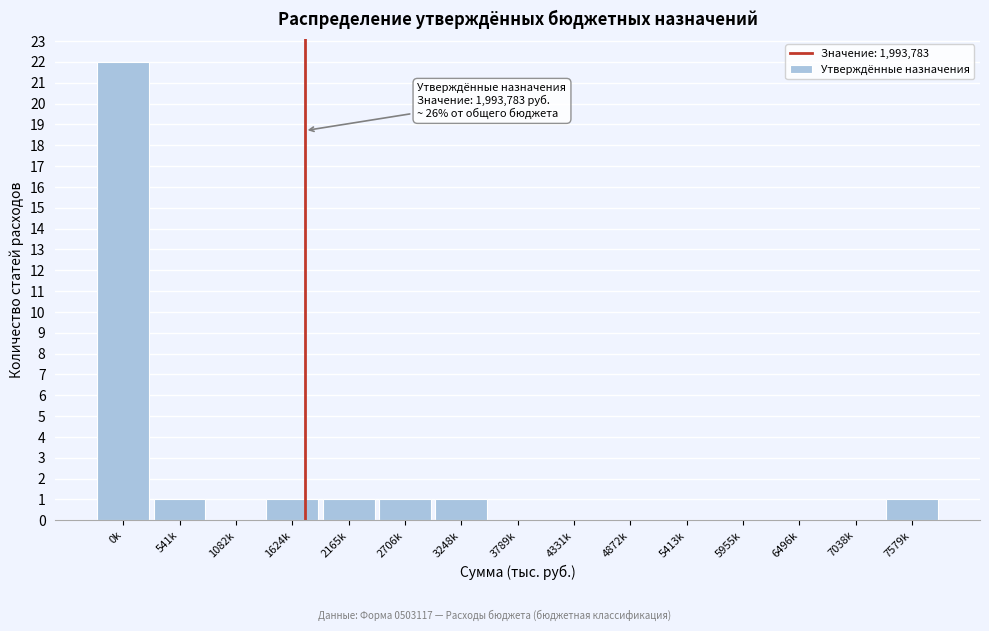

Reading left to right, what are all the values shown in this chart?

0k=22	541k=1	1082k=0	1624k=1	2165k=1	2706k=1	3248k=1	3789k=0	4331k=0	4872k=0	5413k=0	5955k=0	6496k=0	7038k=0	7579k=1